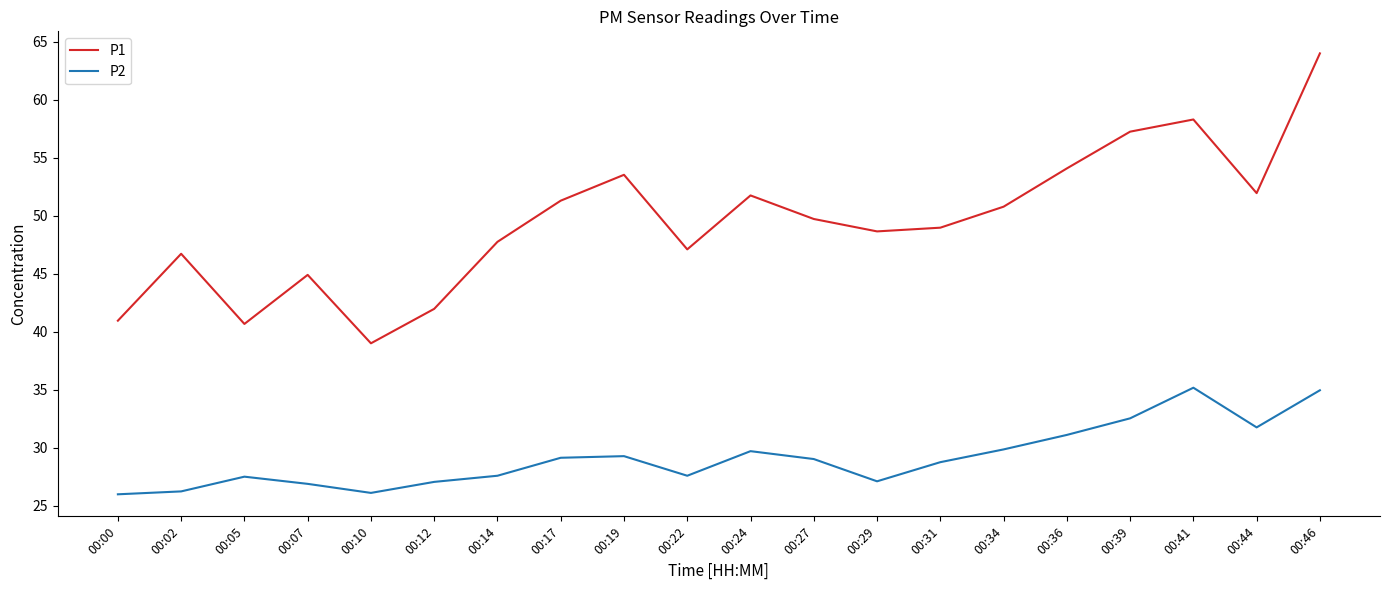

At which label does P1 first exceed 49?

00:17